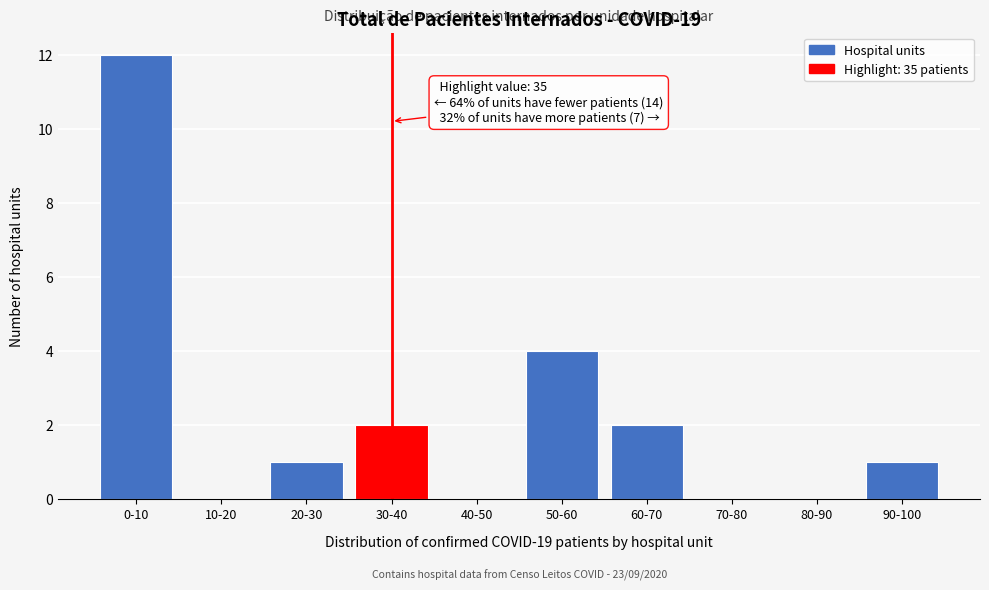

Reading right to left, what are all the values shown in this chart?

90-100=1	80-90=0	70-80=0	60-70=2	50-60=4	40-50=0	30-40=2	20-30=1	10-20=0	0-10=12